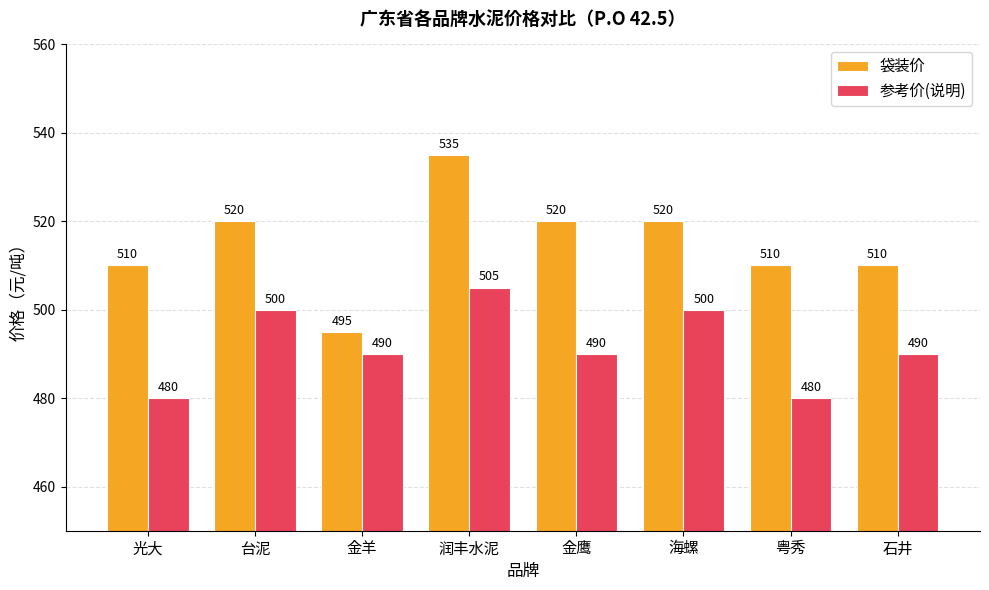

Which series has the widest spread of values?

袋装价